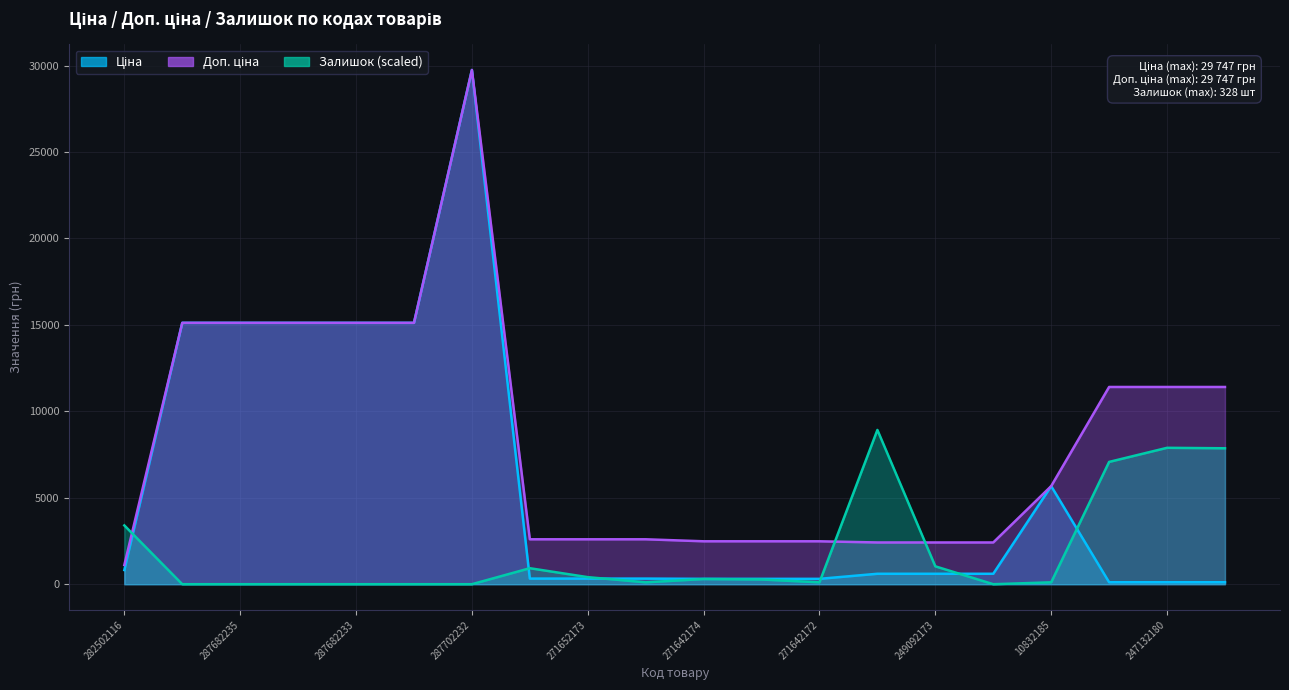

What is the minimum value for Ціна?

114.1